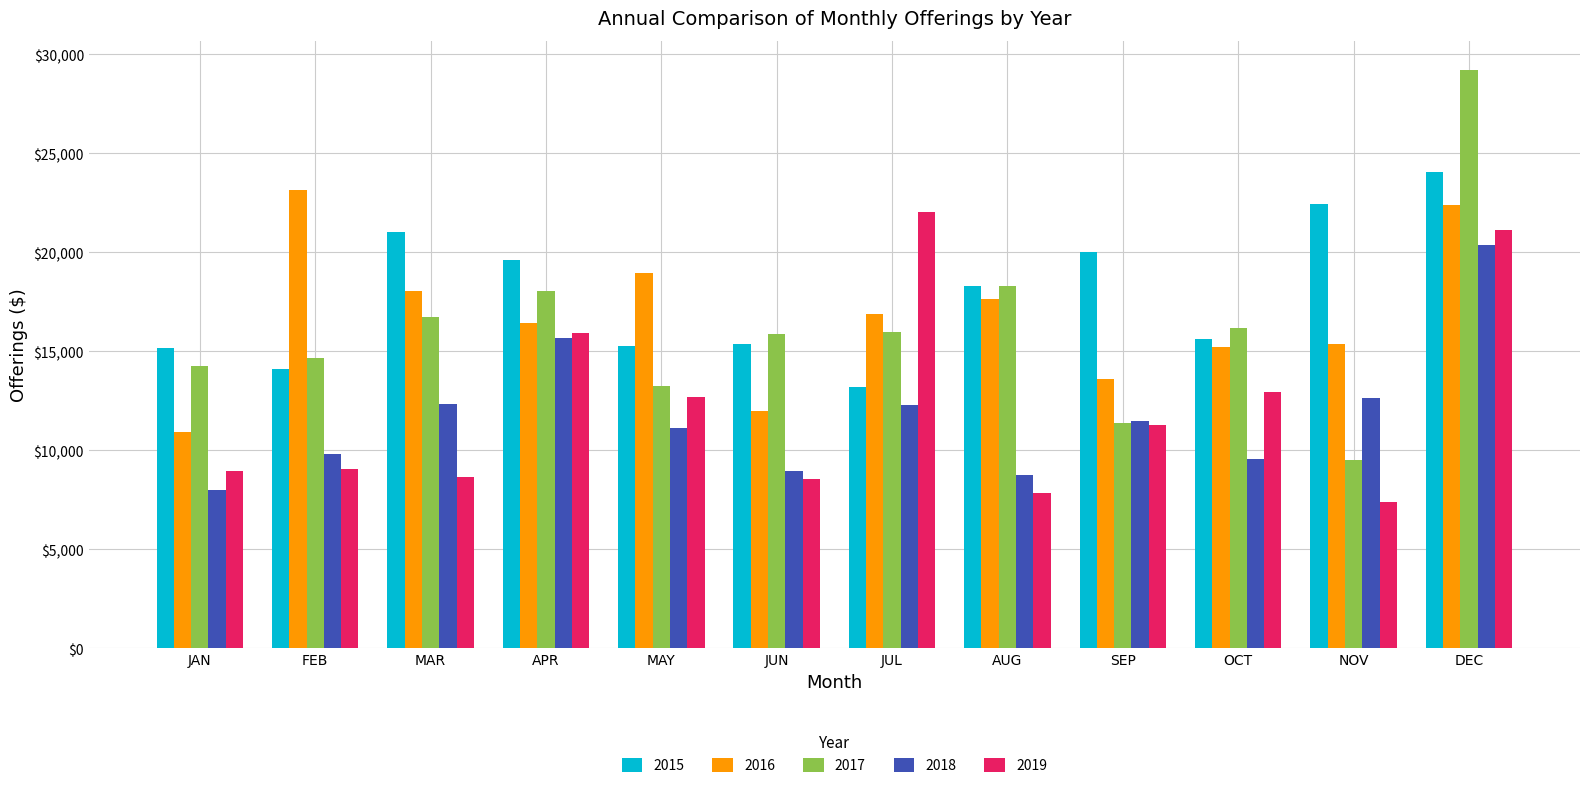

Which series has the largest total across all categories?

2015